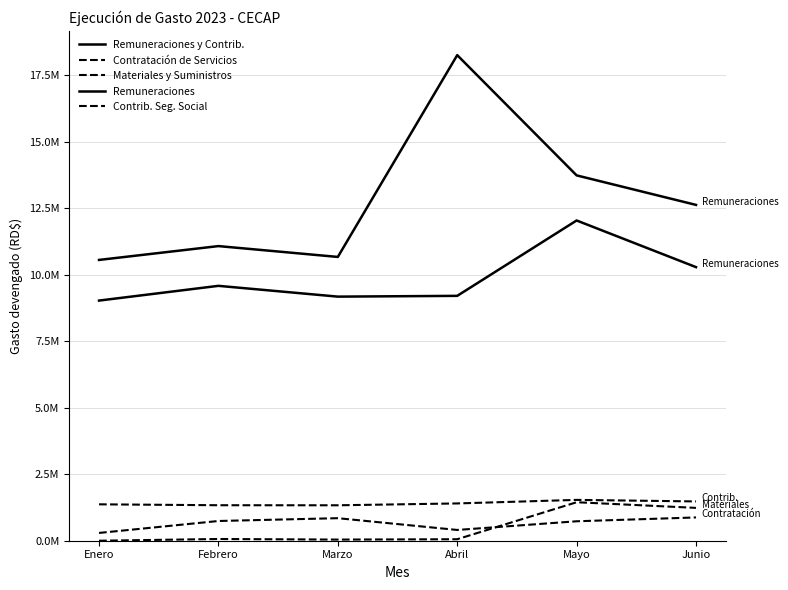

Which has a higher value, Mayo or Junio?

Mayo